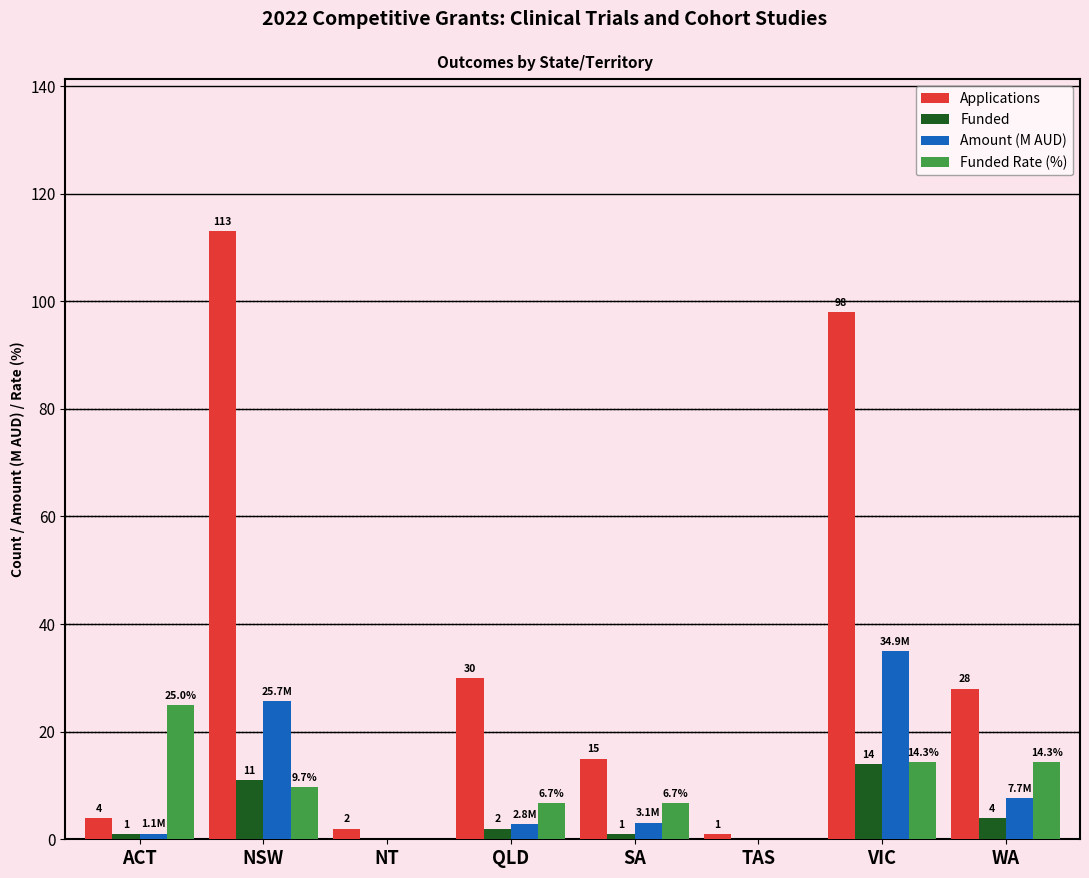

Where is Funded Rate (%) nearest to the value 12?

NSW